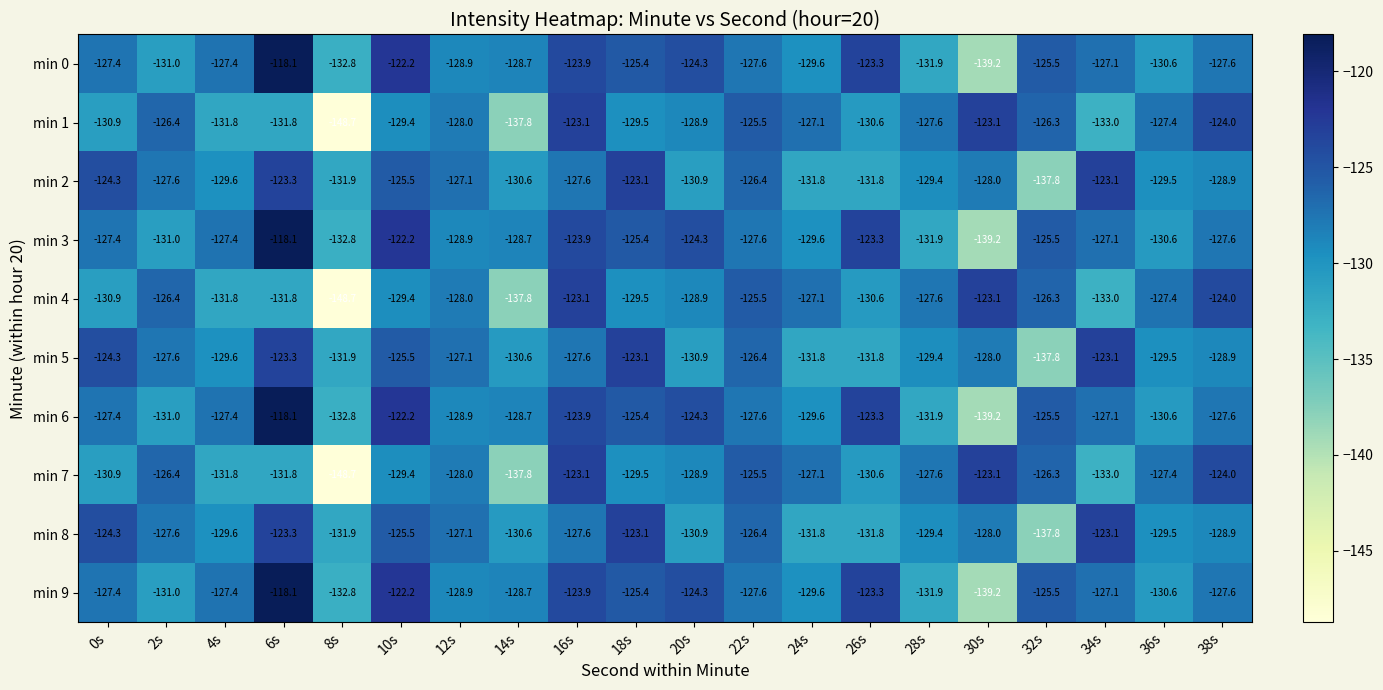

What is the spread (max minus min) of values at 20s?

6.6